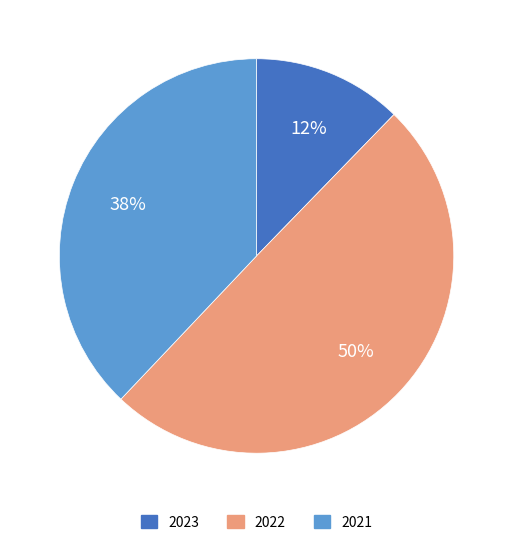

True or false: 2021 accounts for 25% of the total.

False